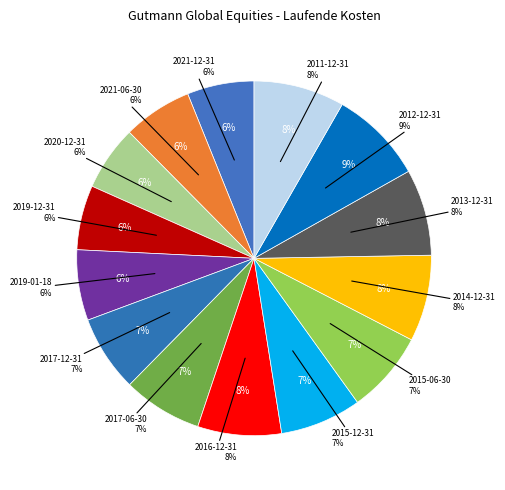

Is the sum of 2019-01-18 and 2011-12-31 greater than half?

No